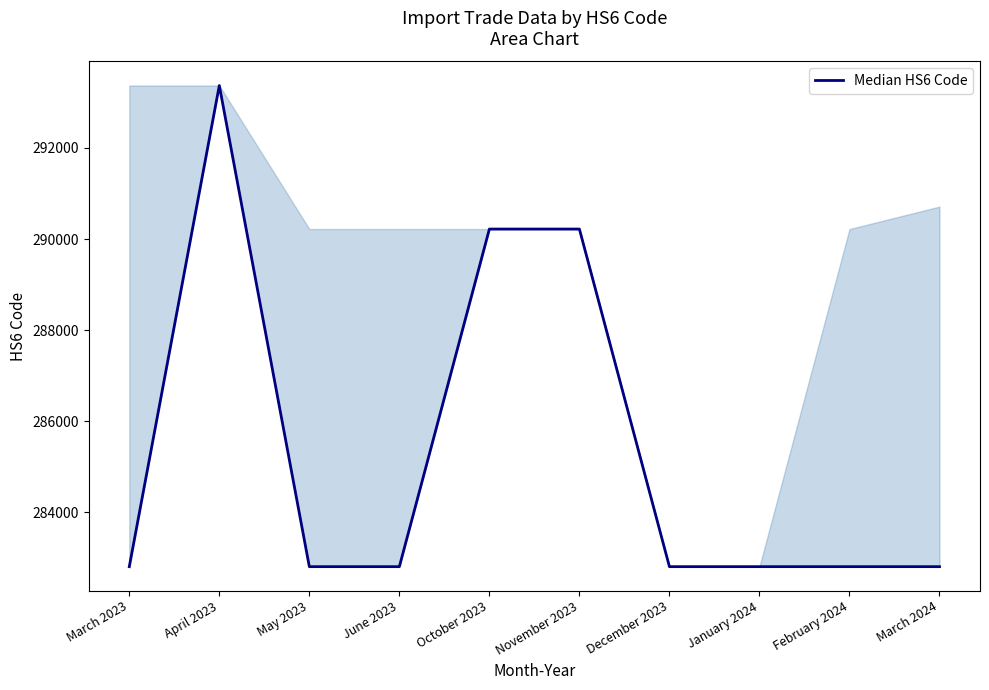

Reading left to right, transcribe all the data shown in this chart.

282810	293369	282810	282810	290219	290219	282810	282810	282810	282810